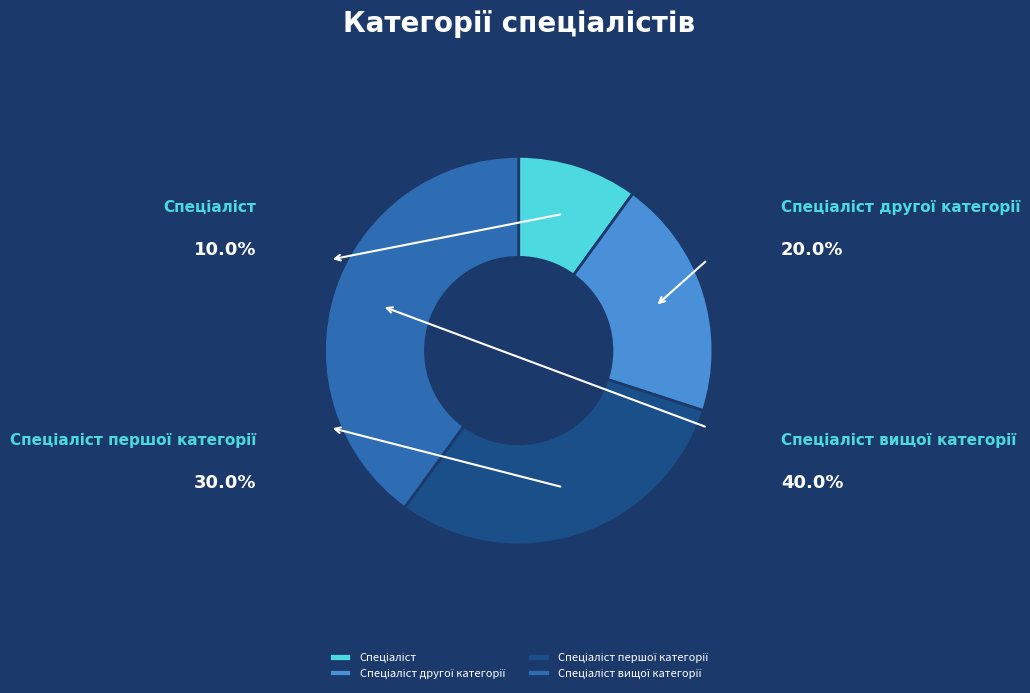

Combined, what portion of the pie is Спеціаліст першої категорії and Спеціаліст?

40.0%